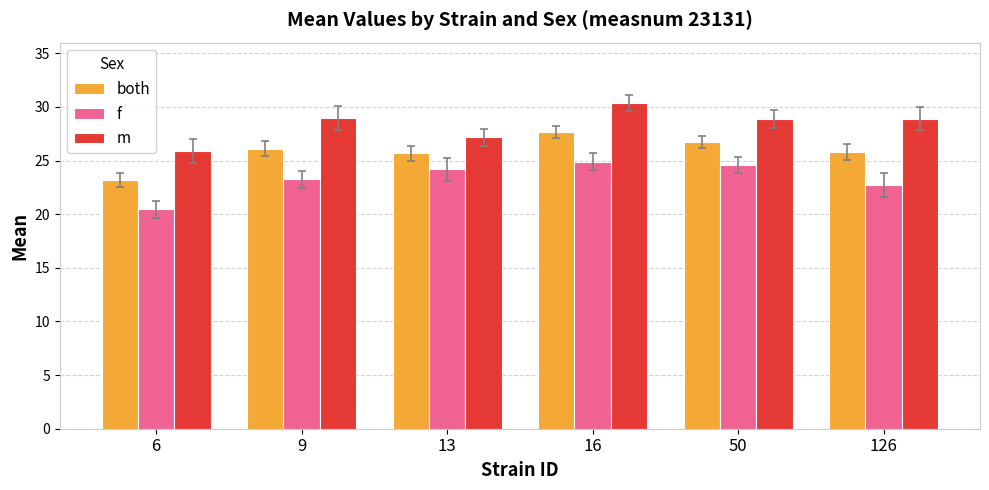

Which series has the largest total across all categories?

m